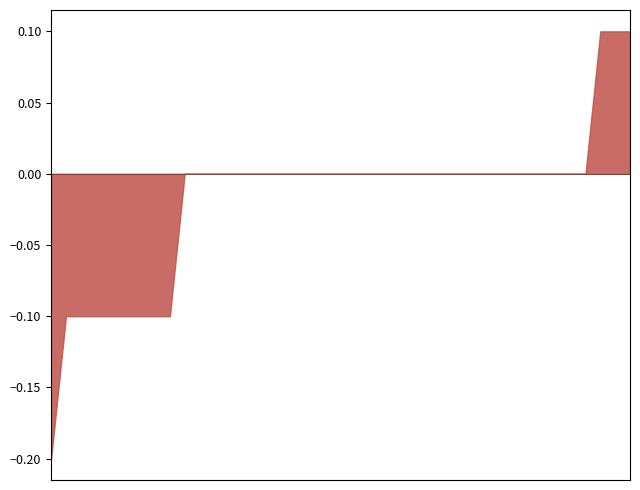

Rank the categories by value from lowest to highest.

01:34, 01:36, 01:29, 01:31, 01:23, 01:26, 01:15, 01:18, 01:21, 00:17, 00:51, 01:08, 01:10, 01:13, 00:07, 00:09, 00:12, 00:14, 00:19, 00:21, 00:24, 00:26, 00:29, 00:31, 00:34, 00:36, 00:38, 00:41, 00:46, 00:48, 00:53, 00:56, 00:58, 01:00, 01:03, 01:05, 00:00, 00:02, 00:04, 00:43